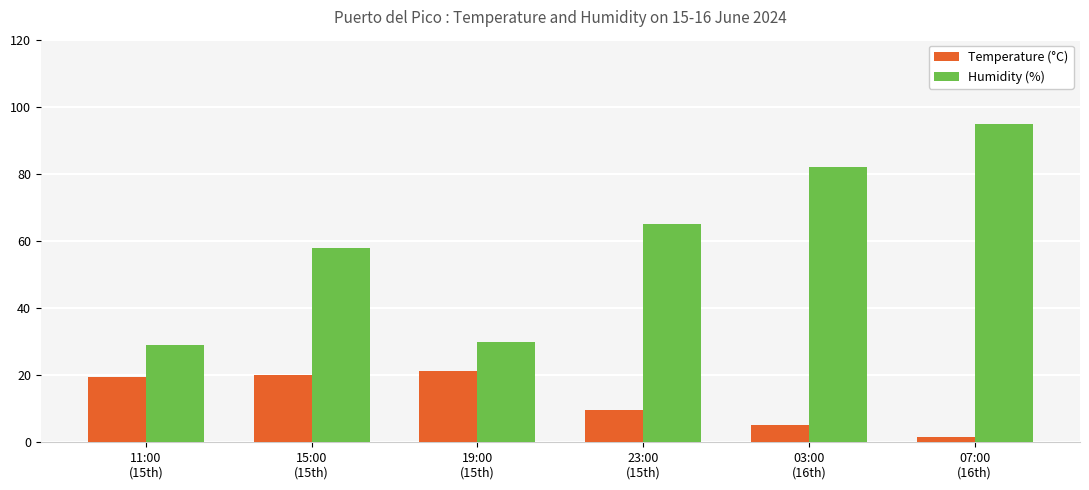

Rank the series at 15:00
(15th) from highest to lowest value.

Humidity (%), Temperature (°C)